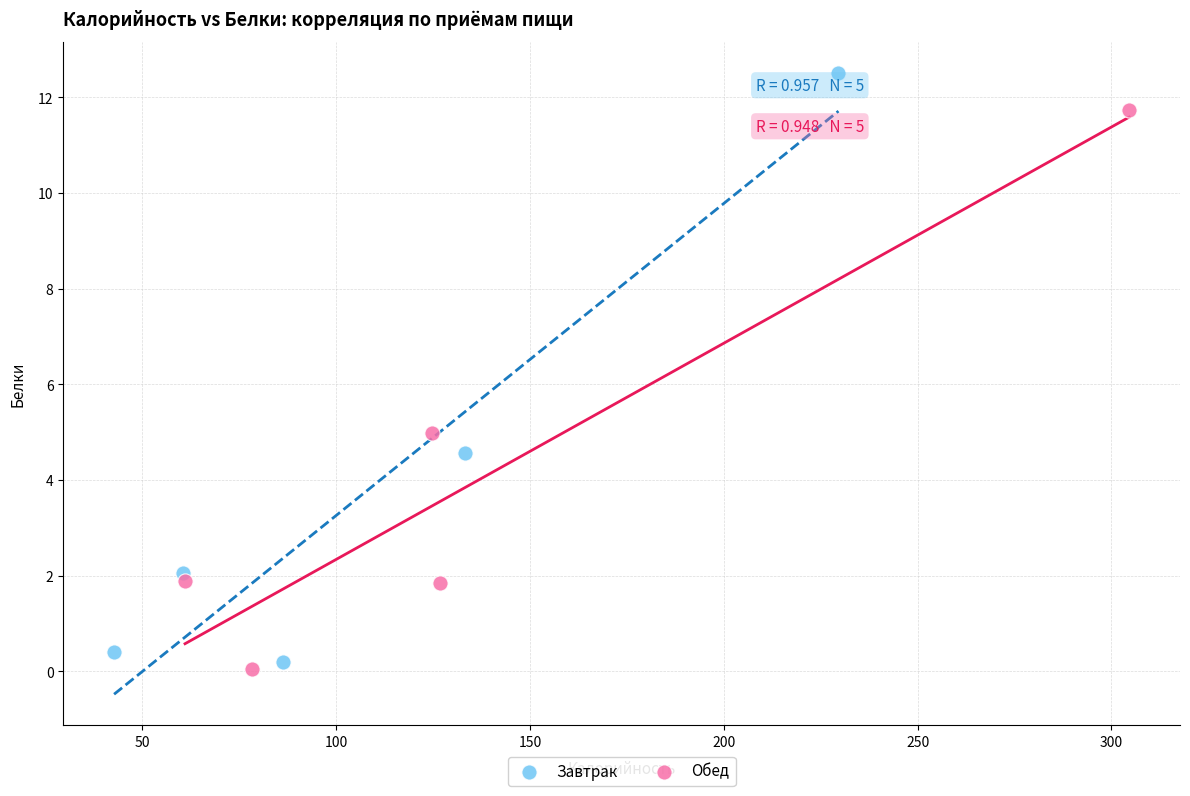

Which series has the widest spread of Y values?

Завтрак